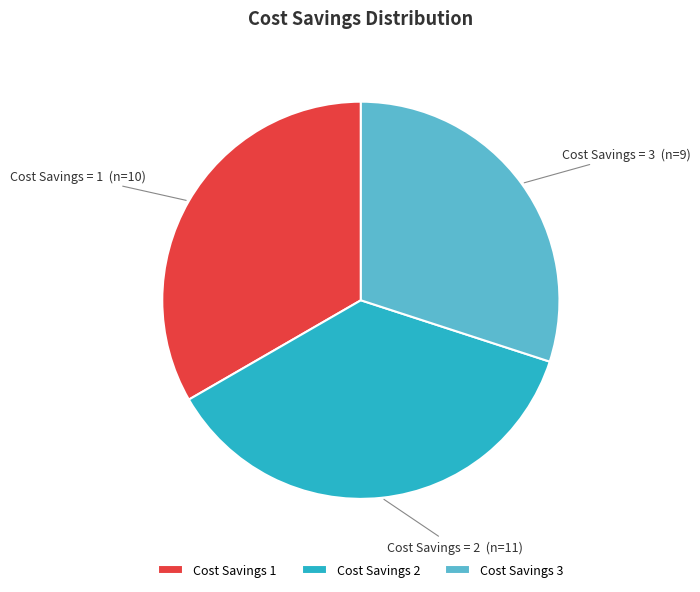

Is the sum of Cost Savings 1 and Cost Savings 3 greater than half?

Yes